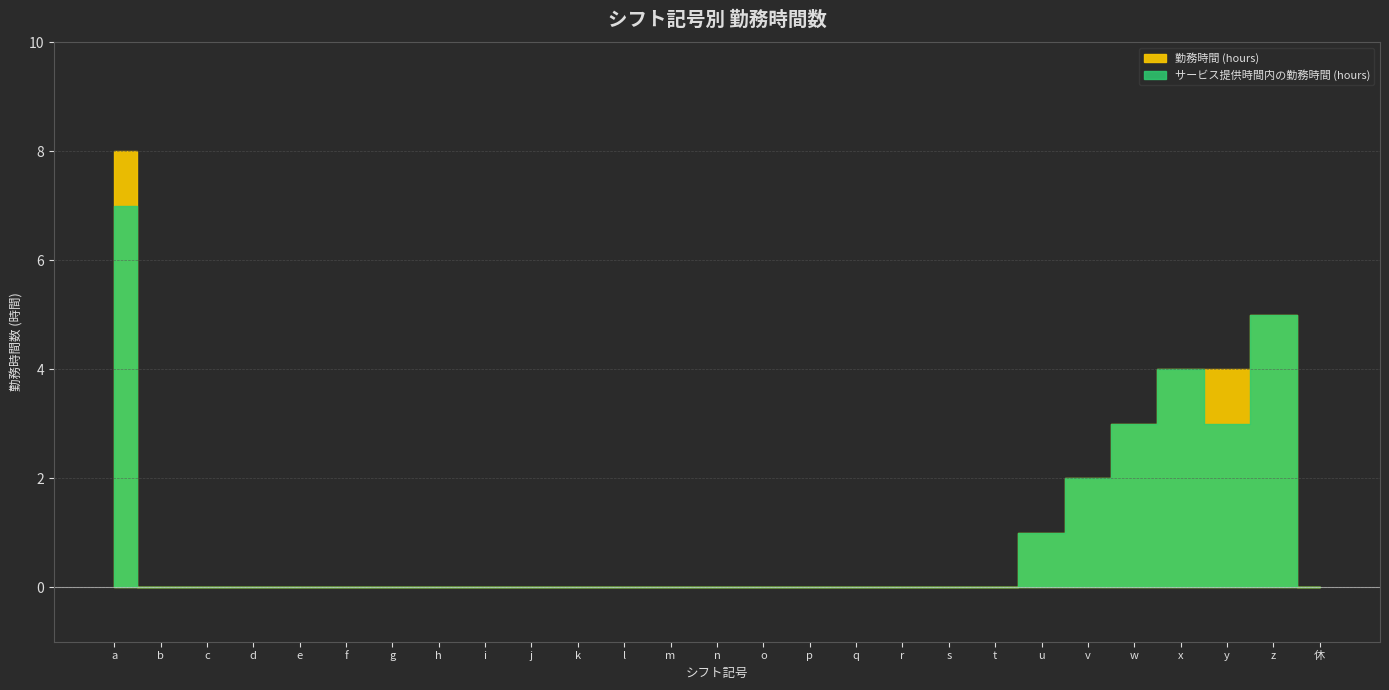

What is the maximum value for サービス提供時間内の勤務時間 (hours)?

7